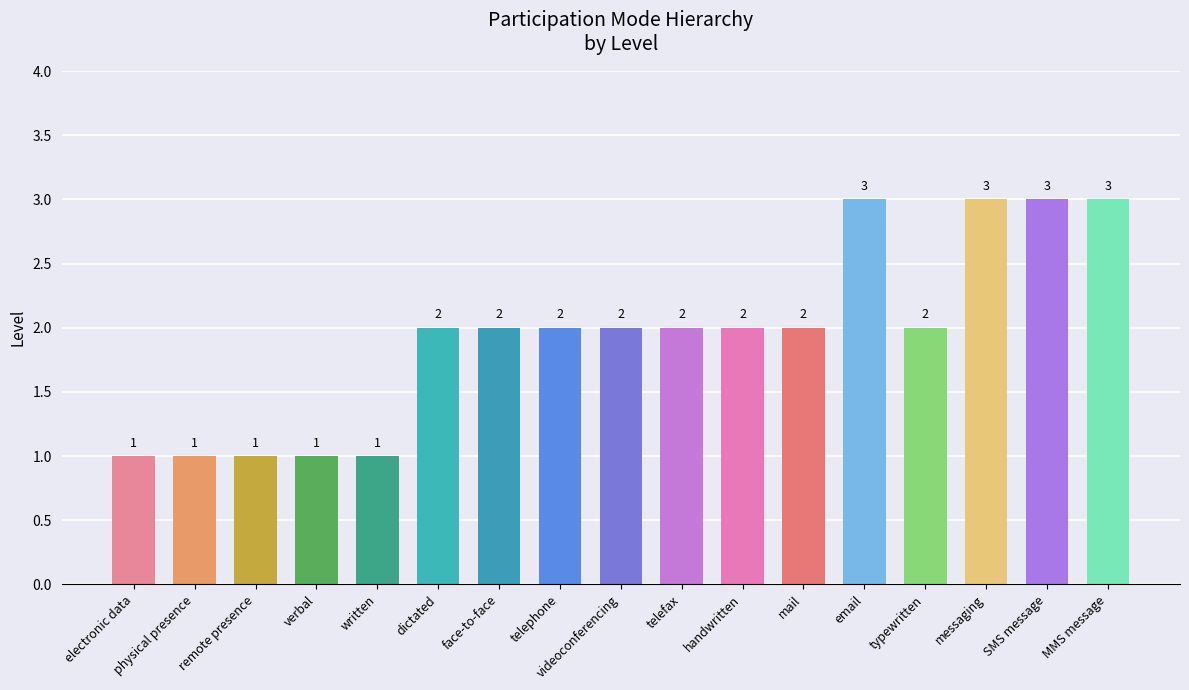

How many values are between 1 and 2?

13